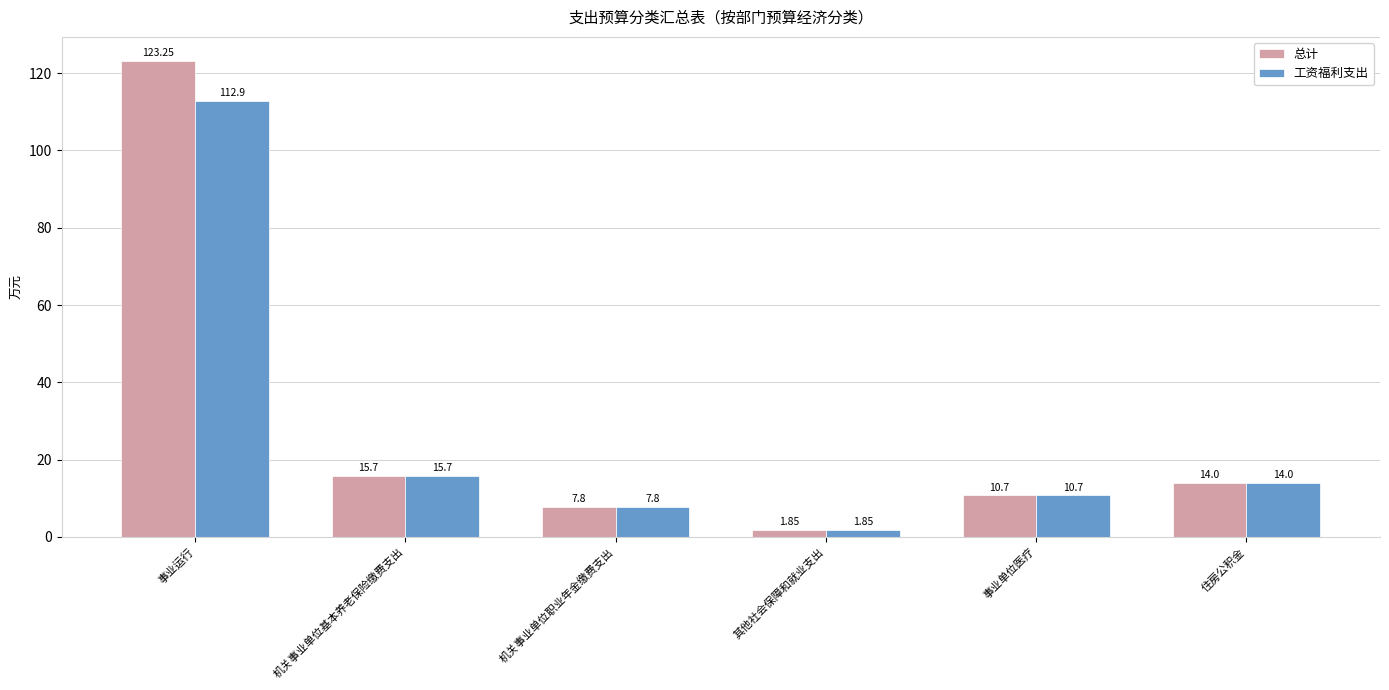

Are the bars grouped side by side (vs. stacked)?

Yes